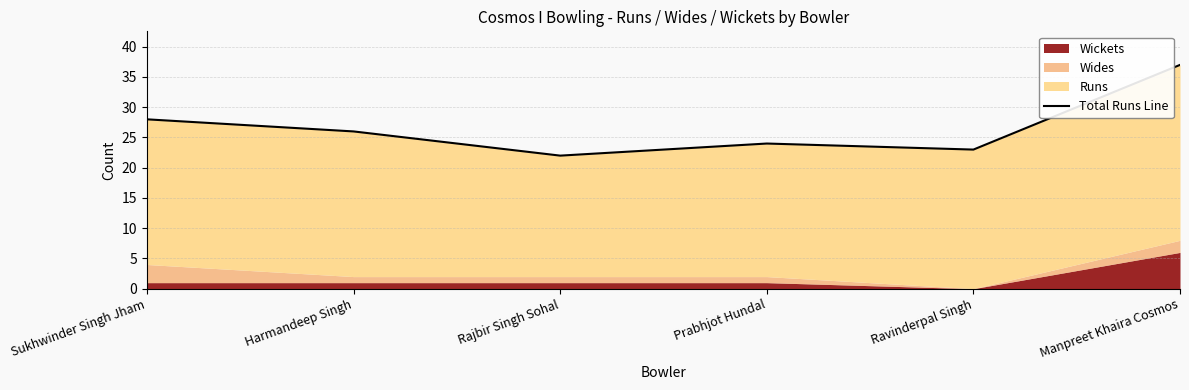

Does the chart display data point markers on the line(s)?

No